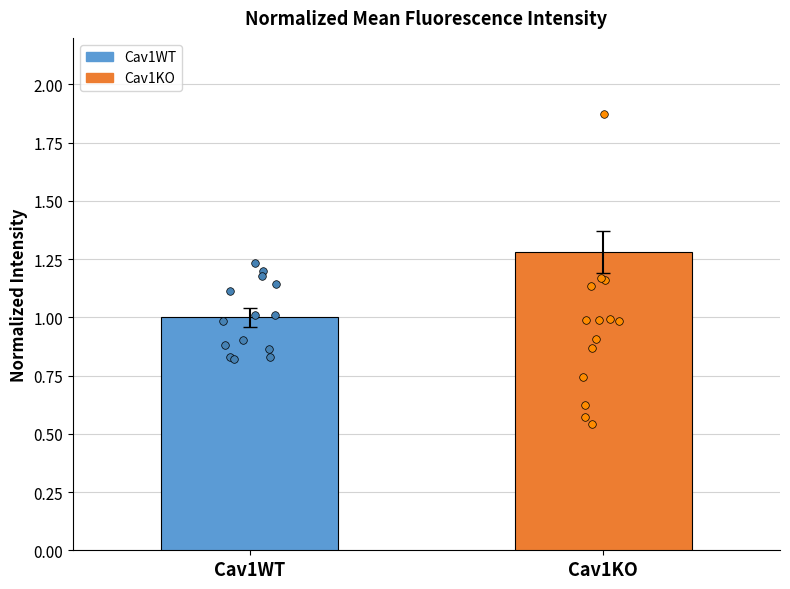

Which series reaches the maximum Y coordinate?

Cav1KO points